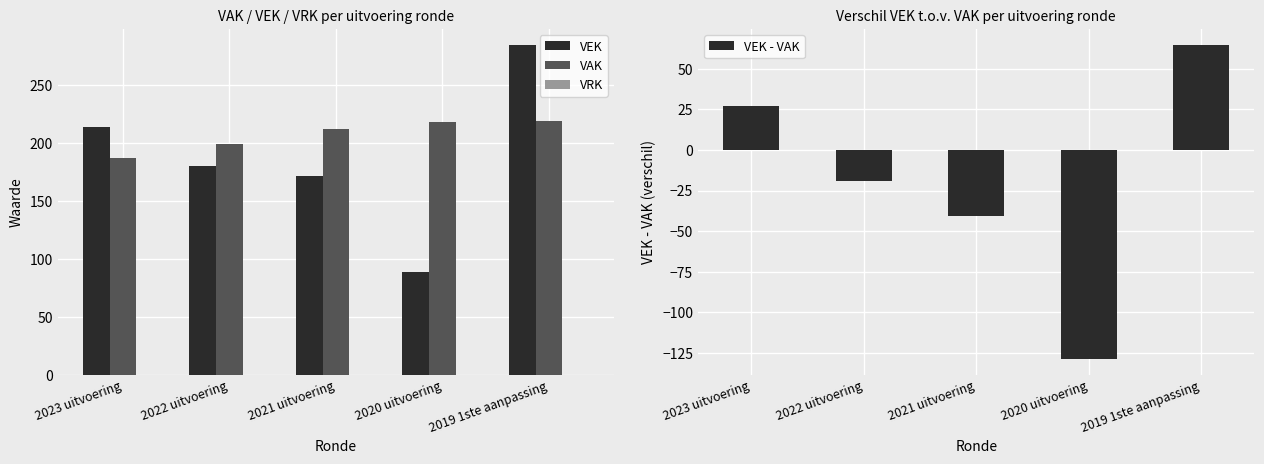

True or false: VEK has a value of 171 at 2021 uitvoering.

True